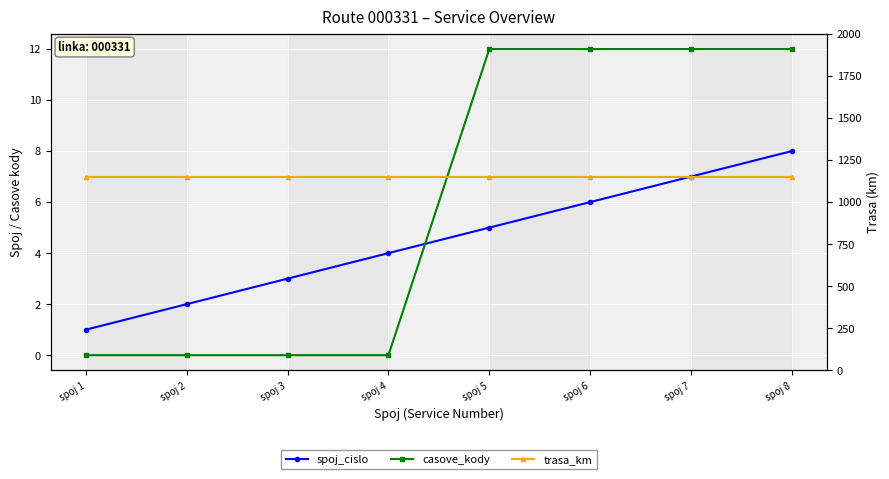

True or false: spoj_cislo and casove_kody intersect in this chart.

True